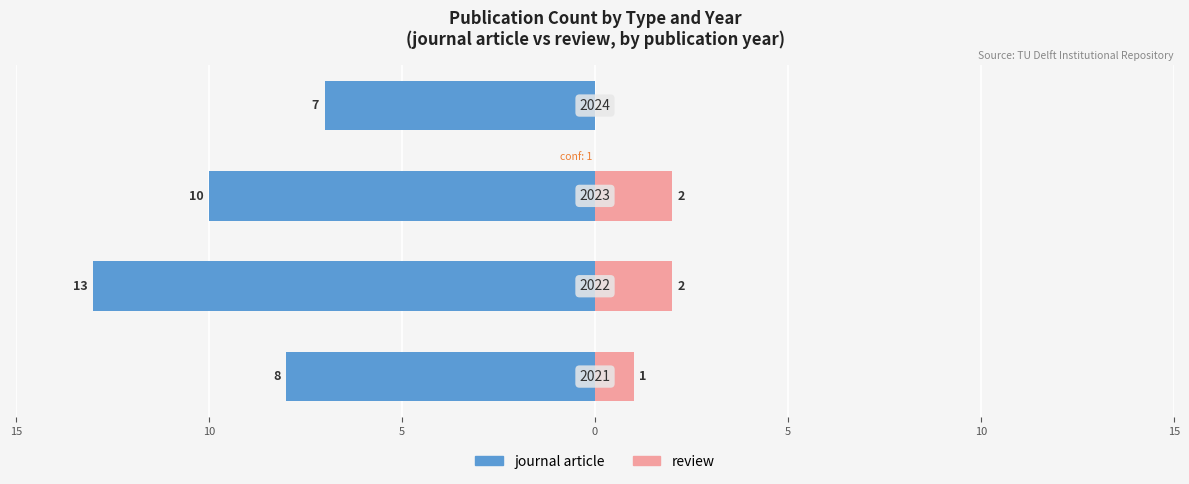

Is the value of journal article at 15 greater than the value of review at 0?

No